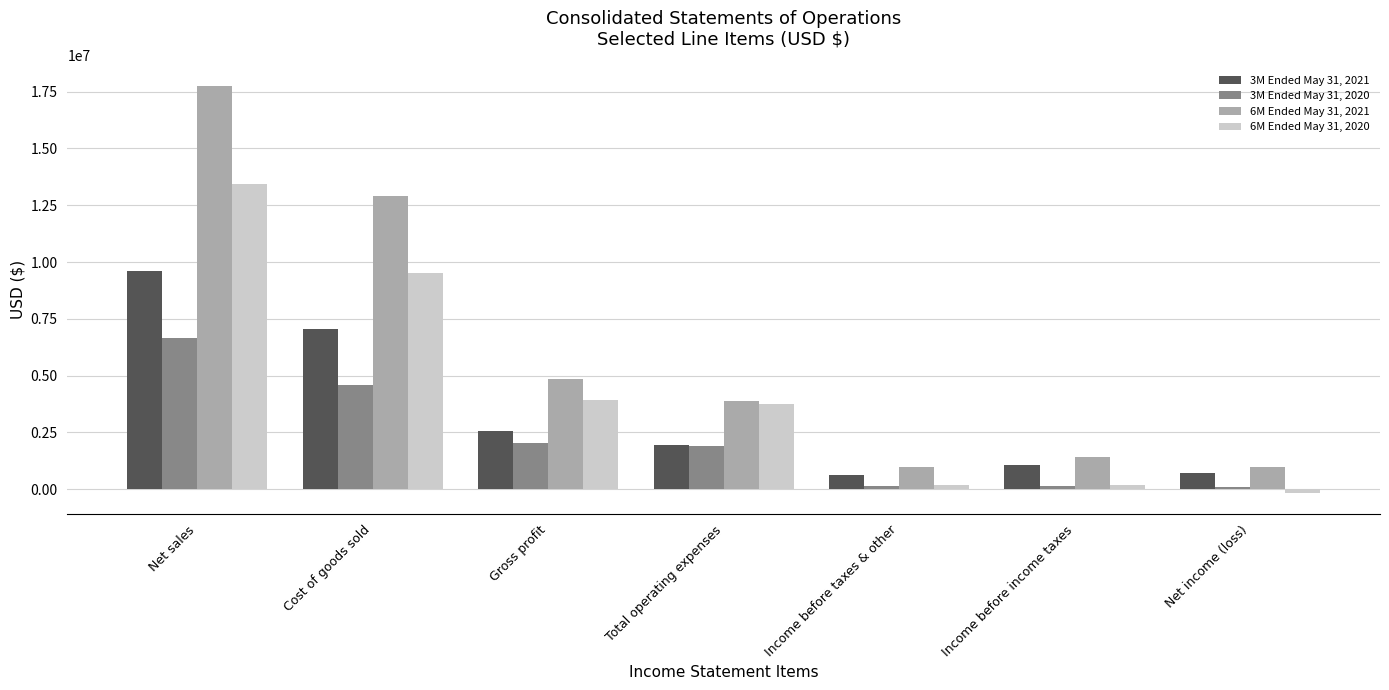

Which series has the largest total across all categories?

6M Ended May 31, 2021